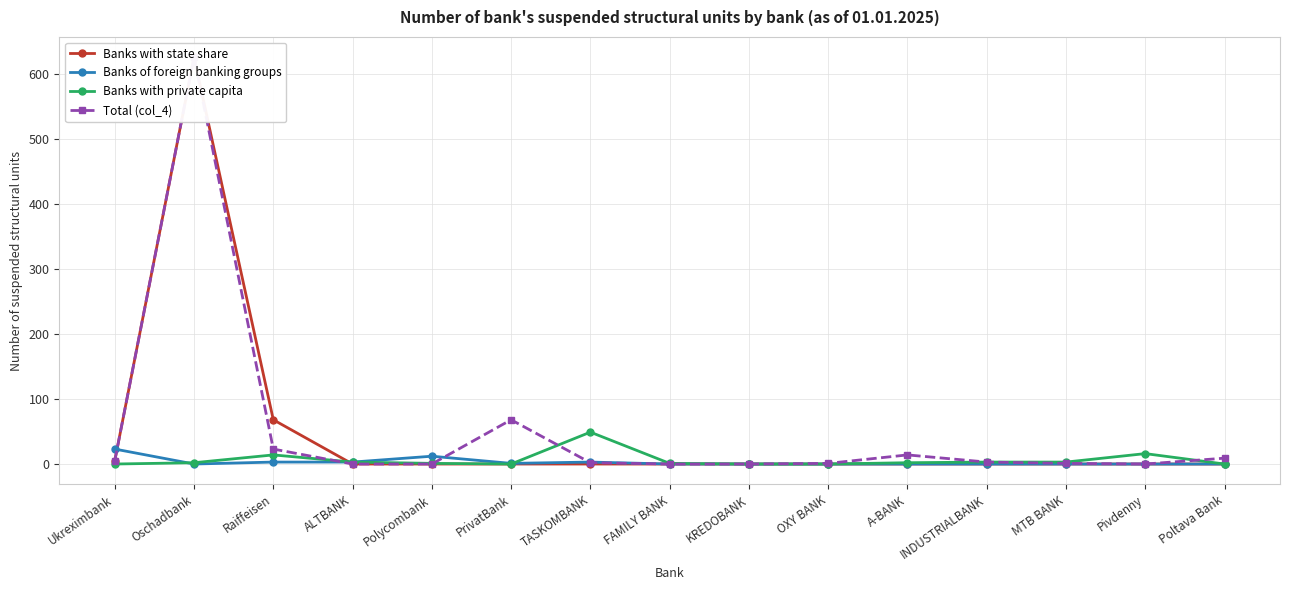

Count the number of data series in this chart.

4